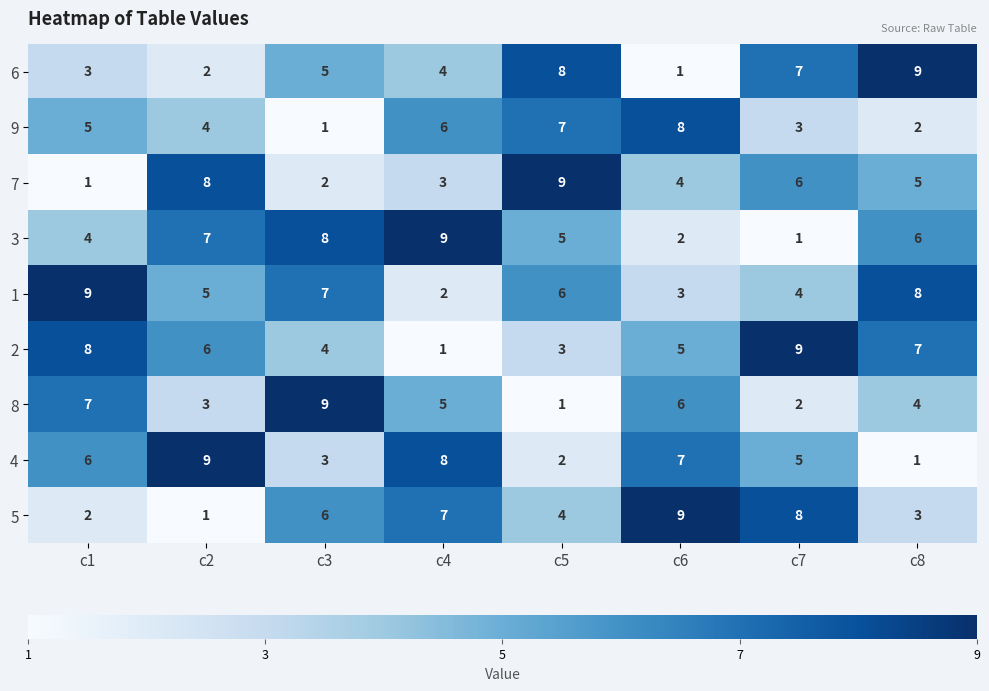

What is the sum of the 5 values at c5 and c4?

11